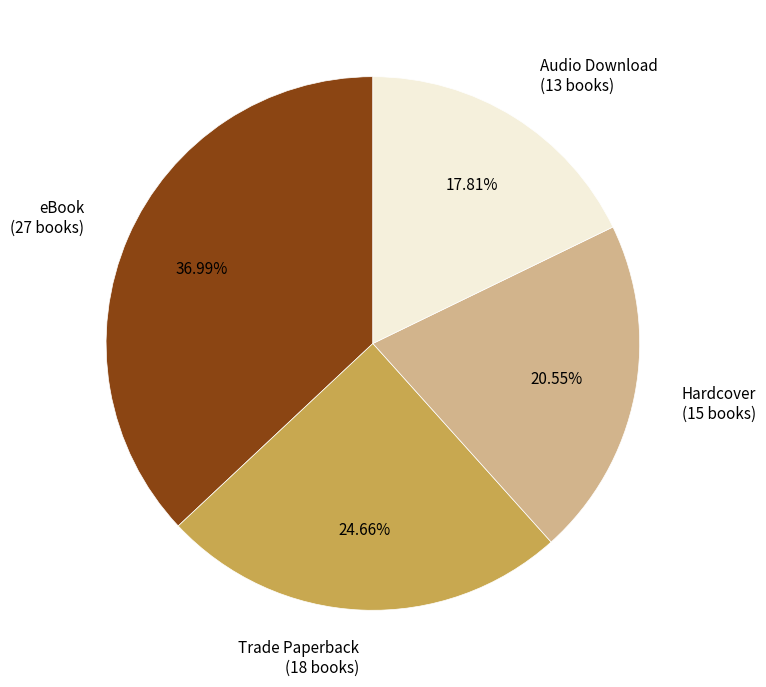

How many segments does this pie chart have?

4